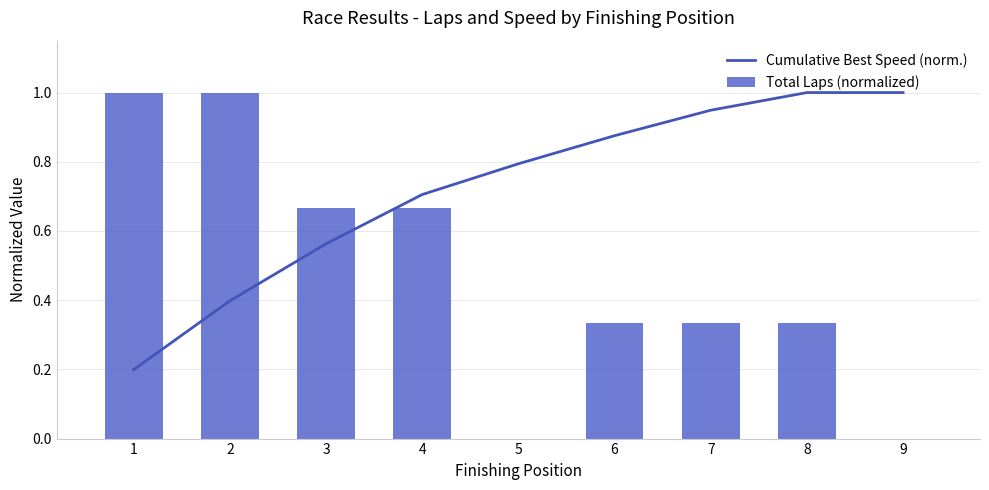

How many groups of bars are there?

9